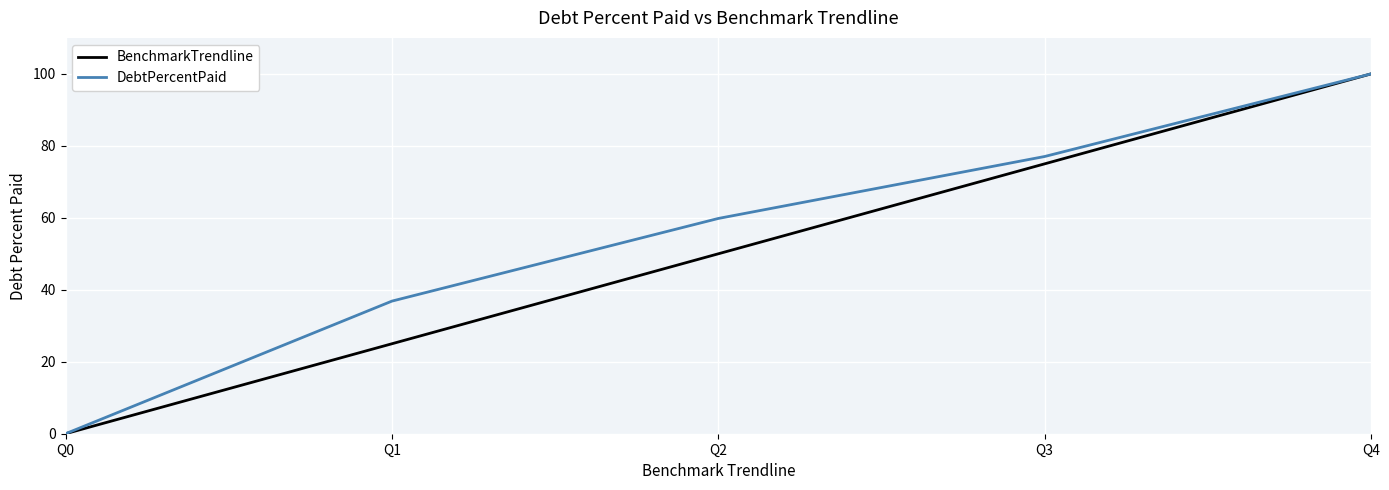

List the series in order of their overall mean, lowest first.

BenchmarkTrendline, DebtPercentPaid